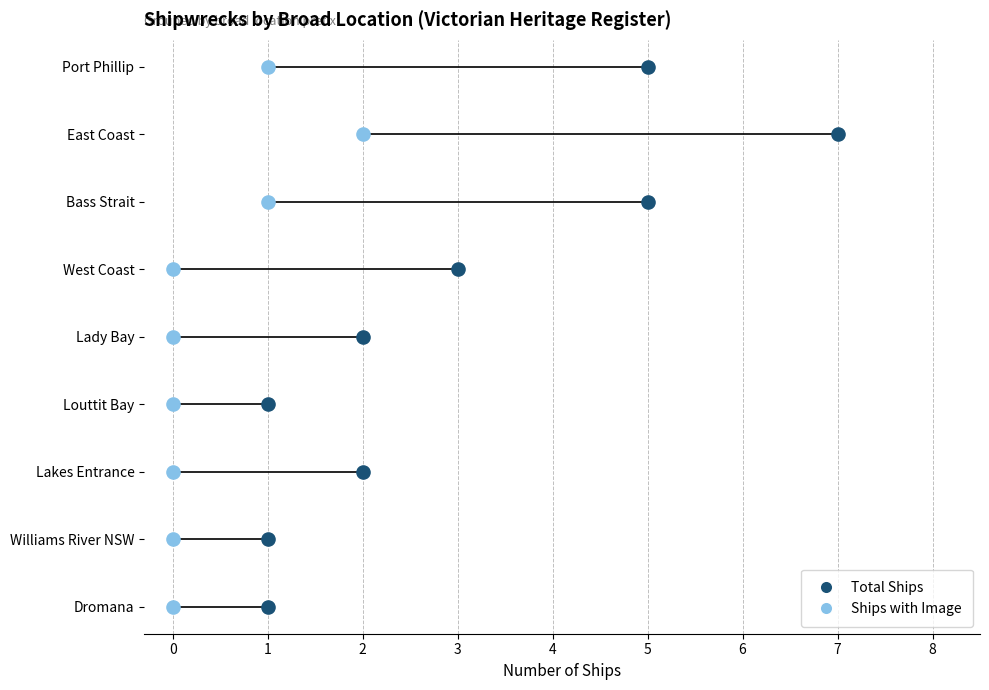

Which series contains the highest Y value?

Total Ships